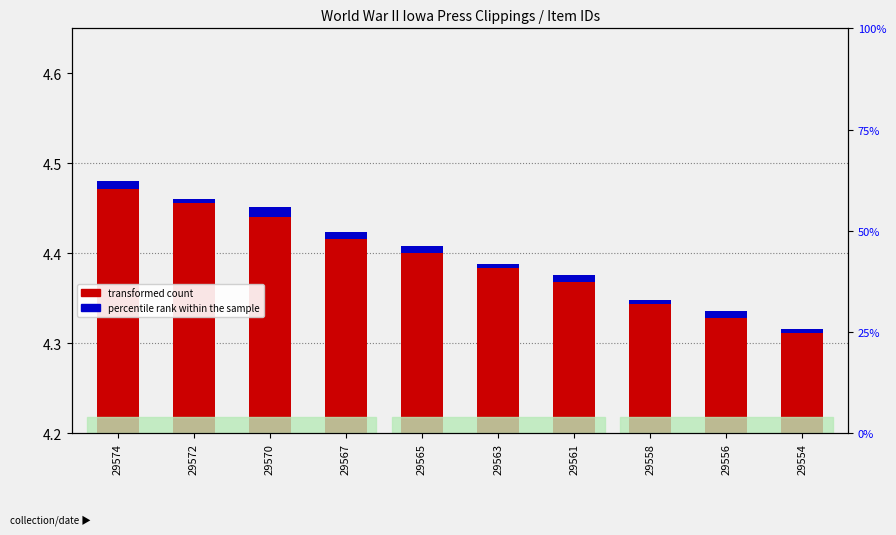

Where is transformed count nearest to the value 0?

29554